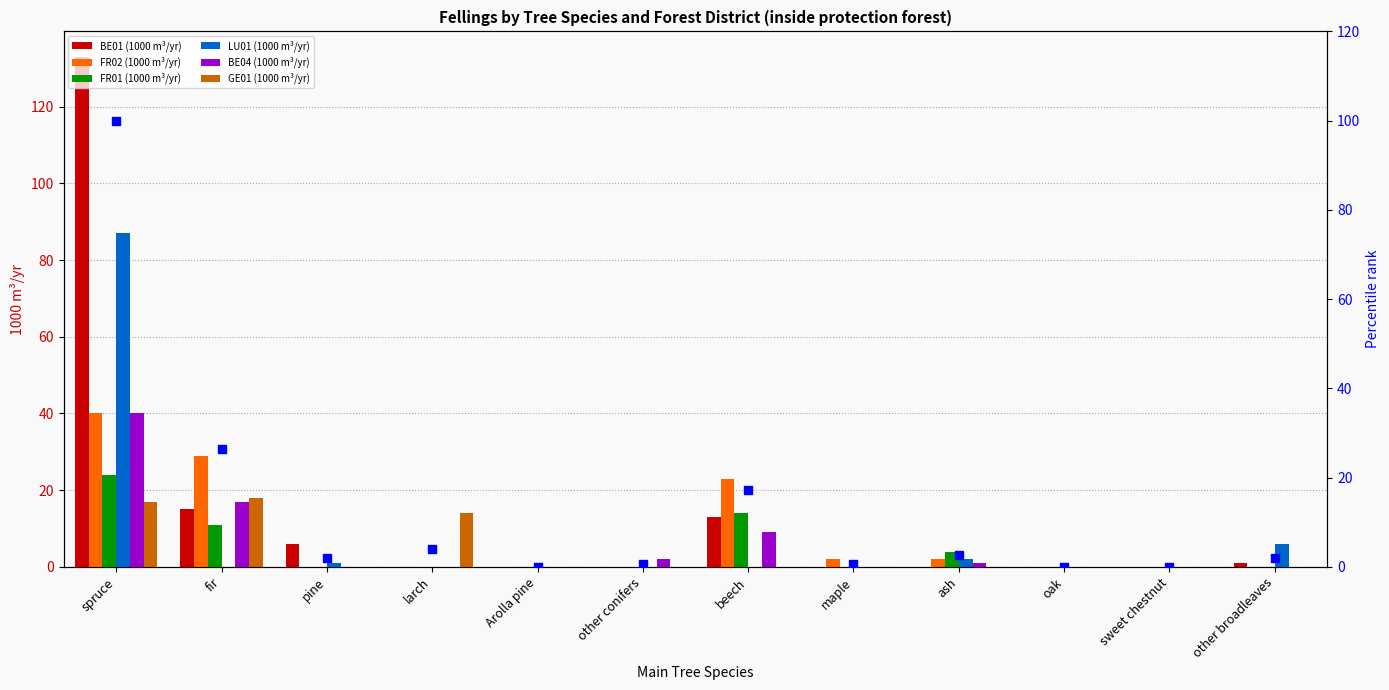

Which series has the widest spread of Y values?

BE01 (1000 m³/yr)